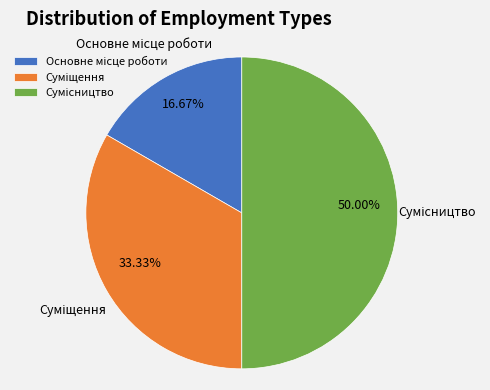

To the nearest percent, what portion does Суміщення represent?

33%